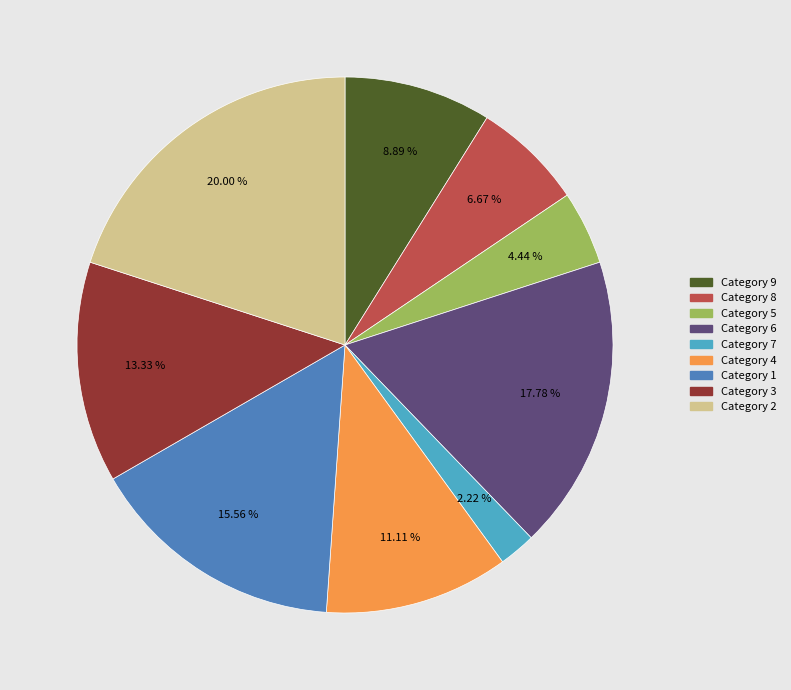

Does any single category account for the majority?

No